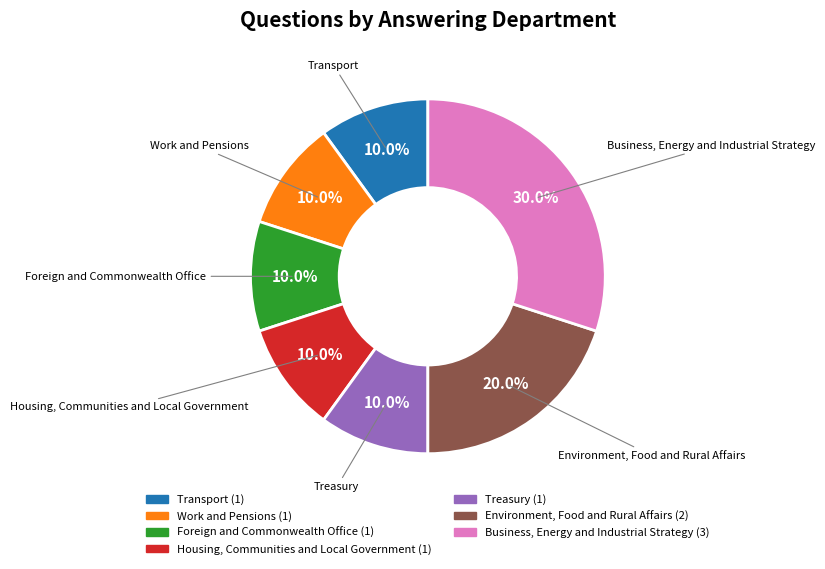

Does Transport represent more than half of the total?

No